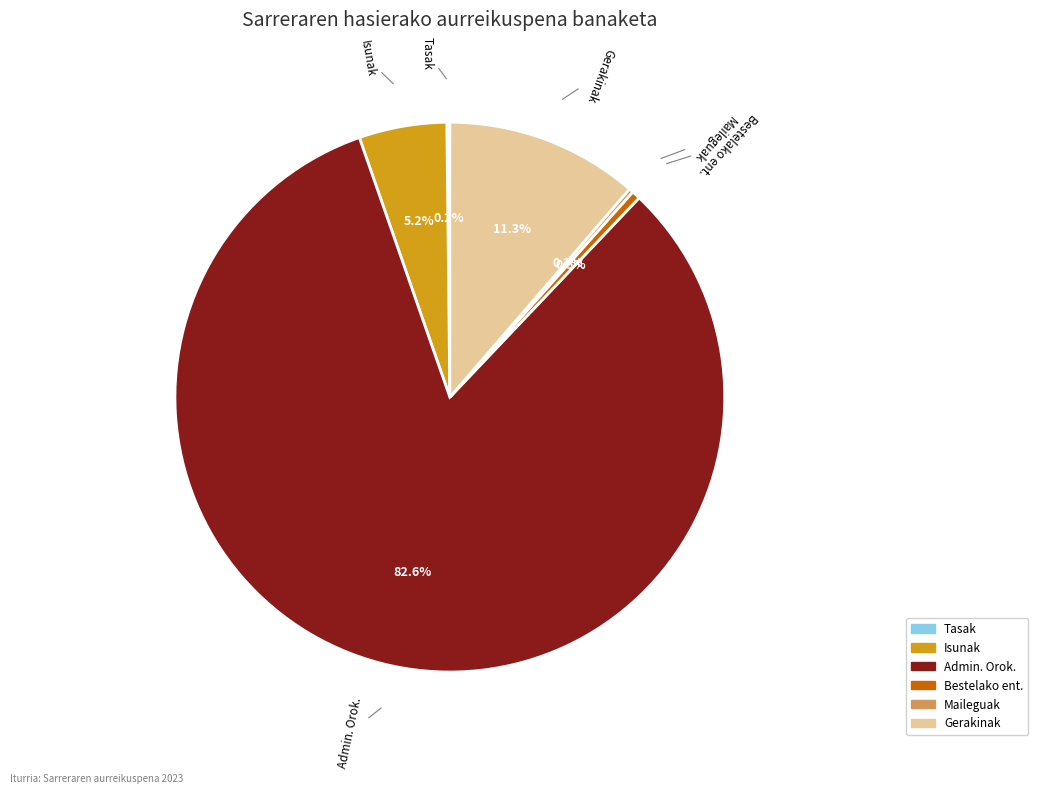

What is the largest slice in the pie chart?

Admin. Orok.